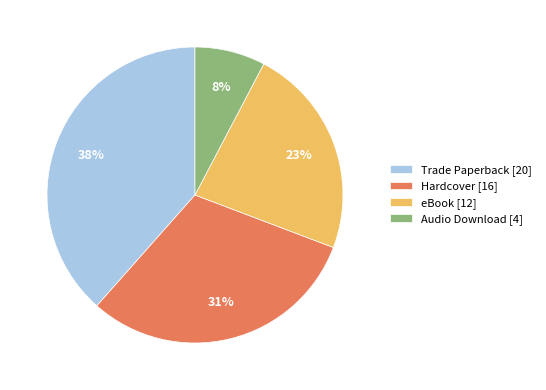

Does any single category account for the majority?

No